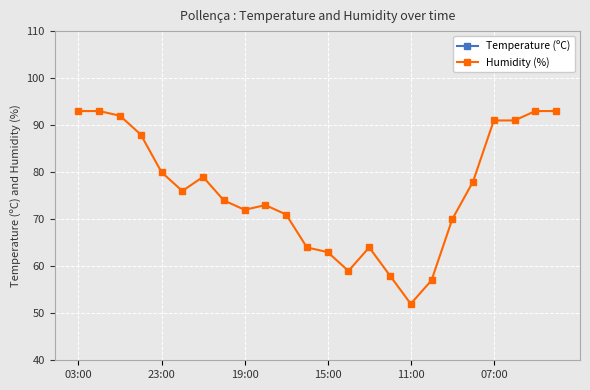

True or false: Humidity (%) has more than 0 interior local peaks.

True